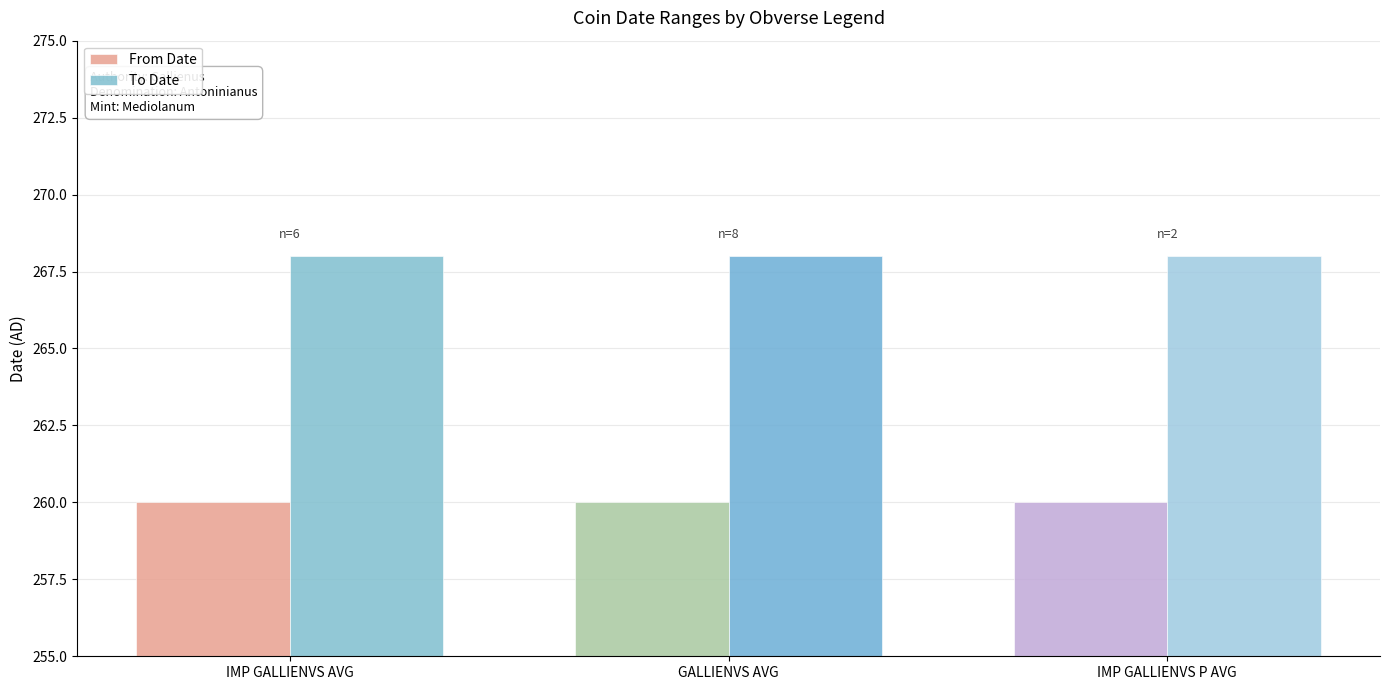

List the series in order of their peak value, lowest first.

From Date, To Date